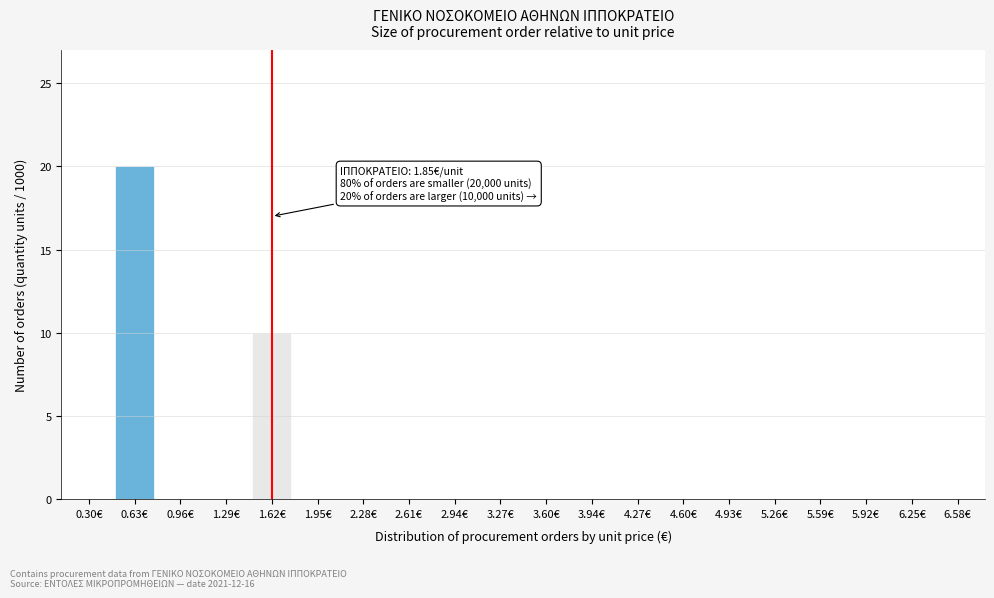

Reading left to right, extract all data points from this chart.

0.30€=0	0.63€=20	0.96€=0	1.29€=0	1.62€=10	1.95€=0	2.28€=0	2.61€=0	2.94€=0	3.27€=0	3.60€=0	3.94€=0	4.27€=0	4.60€=0	4.93€=0	5.26€=0	5.59€=0	5.92€=0	6.25€=0	6.58€=0